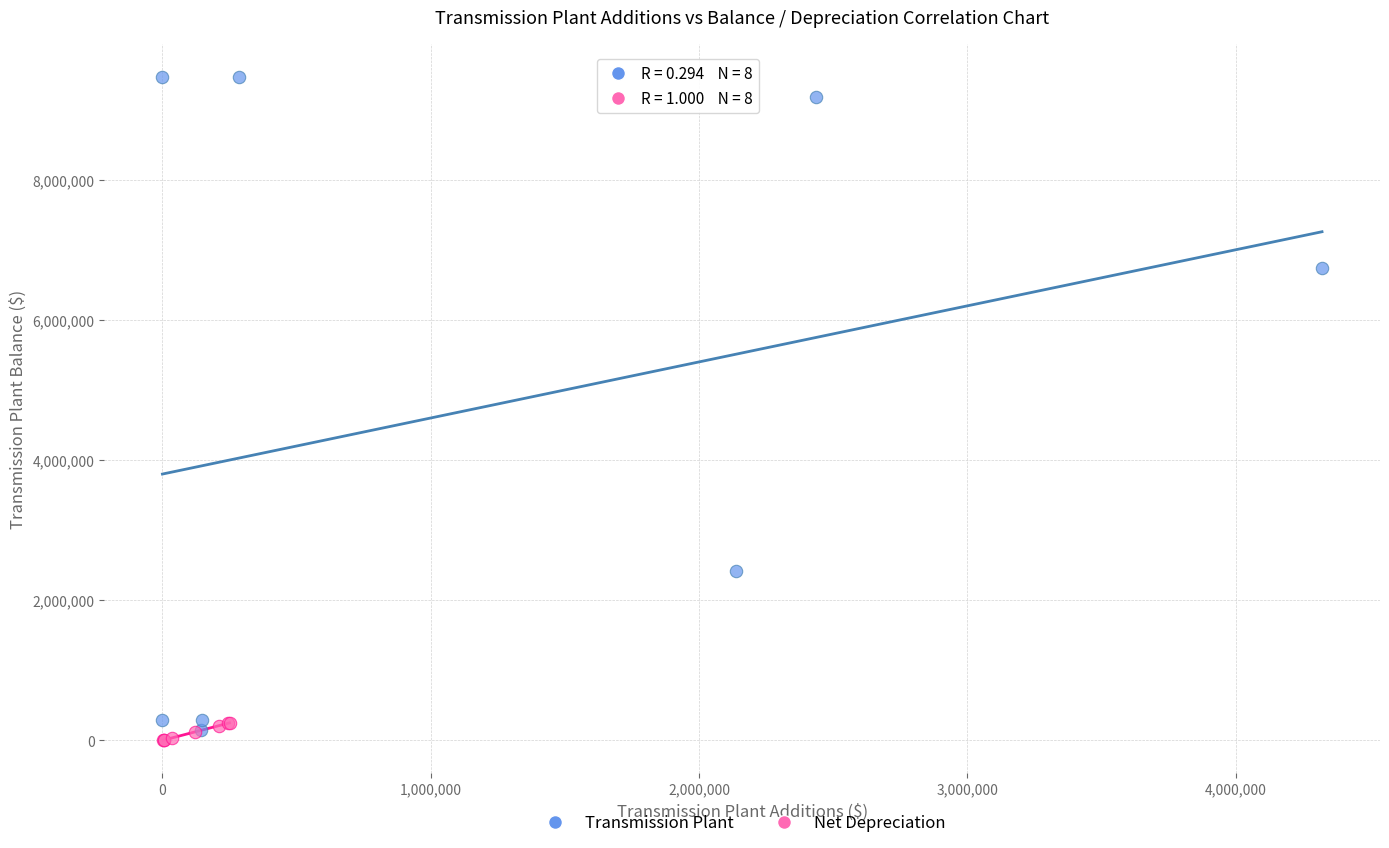

Which series has the widest spread of Y values?

Transmission Plant